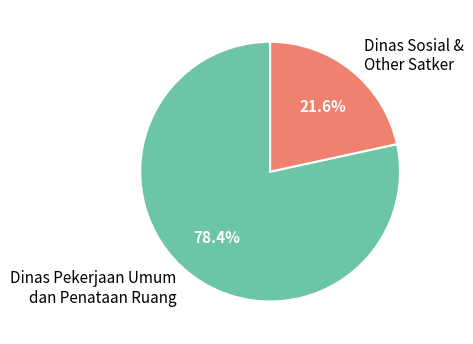

How many segments does this pie chart have?

2